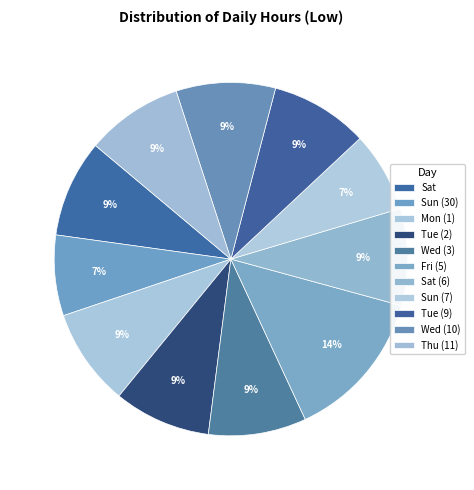

What percentage is the Tue (9) slice, to the nearest percent?

9%